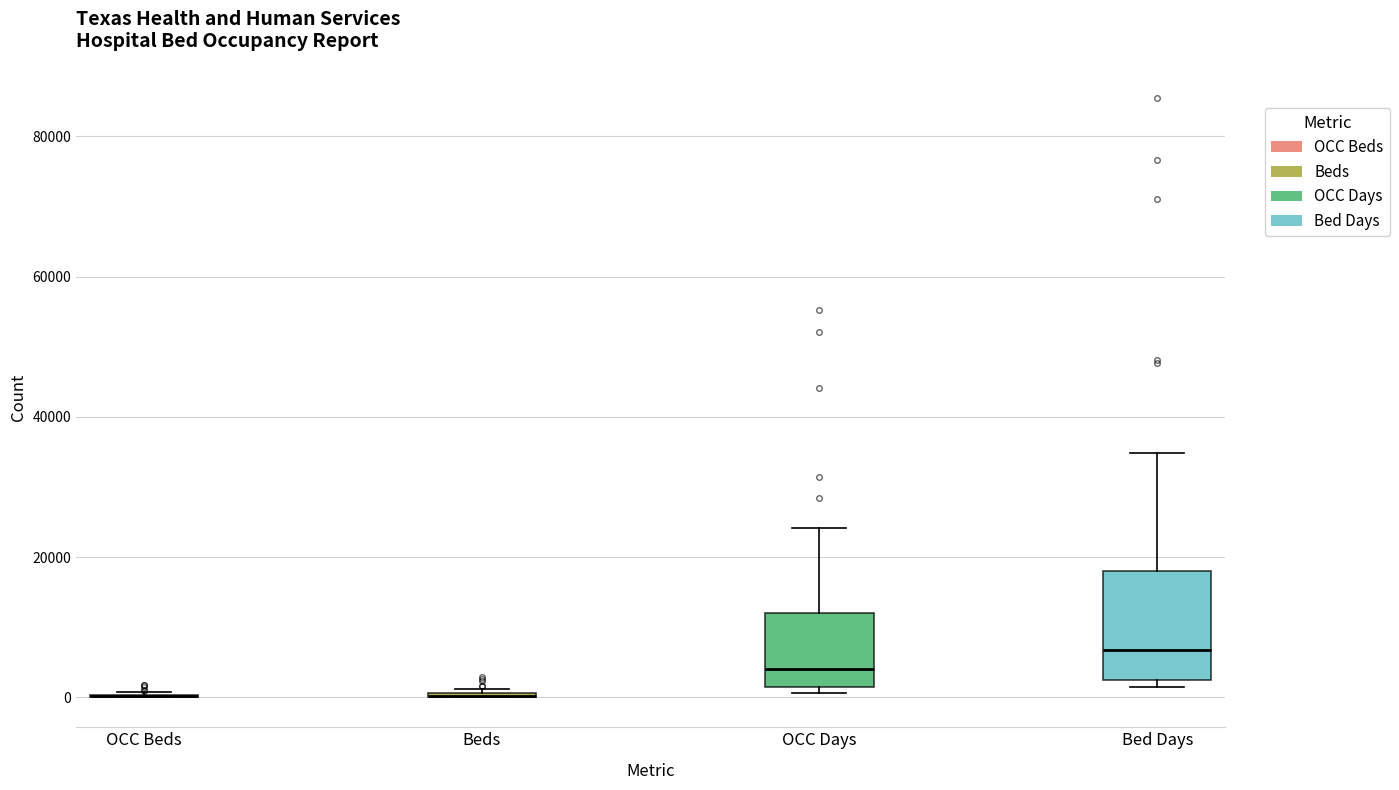

Comparing the boxes themselves (not the whiskers), which one is the tallest?

Bed Days